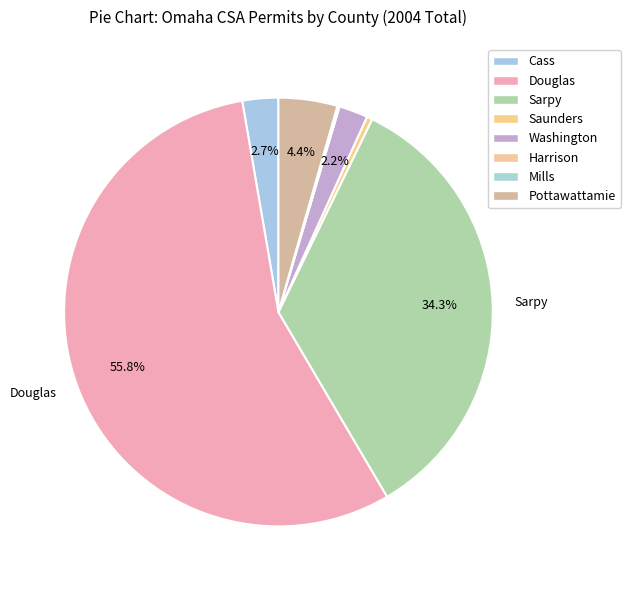

Rank the categories by value from lowest to highest.

Harrison, Mills, Saunders, Washington, Cass, Pottawattamie, Sarpy, Douglas